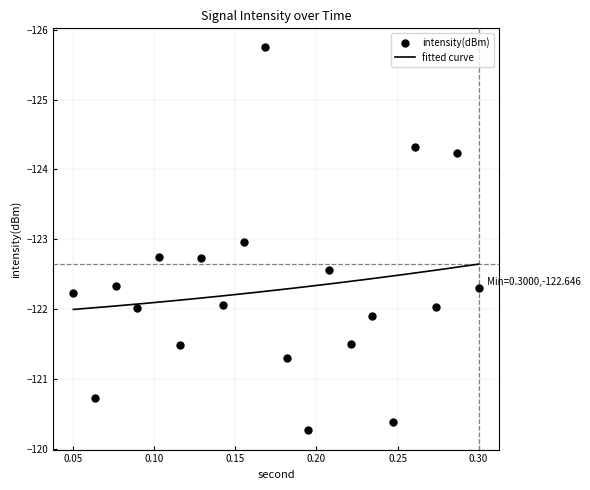

What is the change in value from 28 to 34?

-0.1